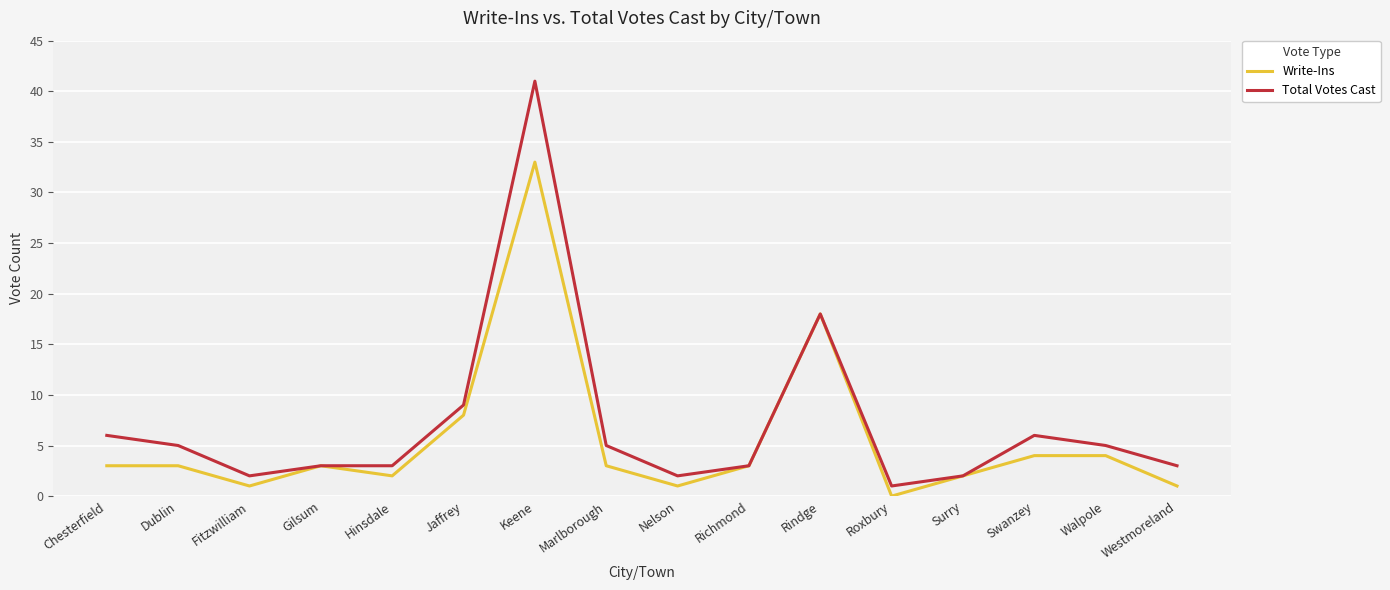

At which category is the sum across all series the highest?

Keene